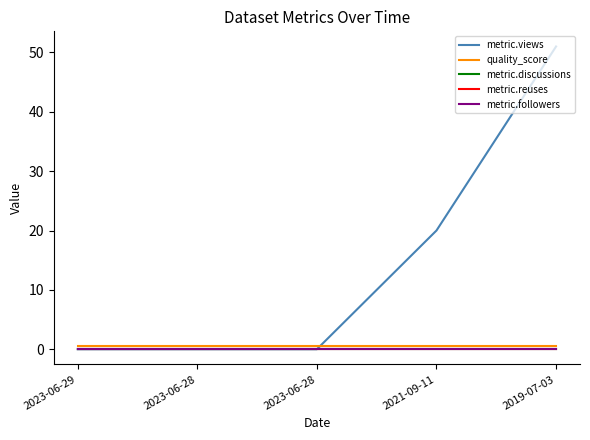

Does the chart display data point markers on the line(s)?

No